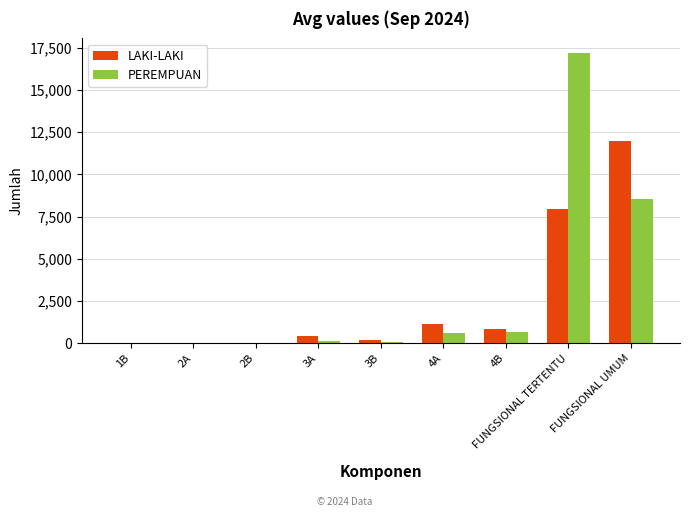

Which label corresponds to the largest value in the chart?

FUNGSIONAL TERTENTU